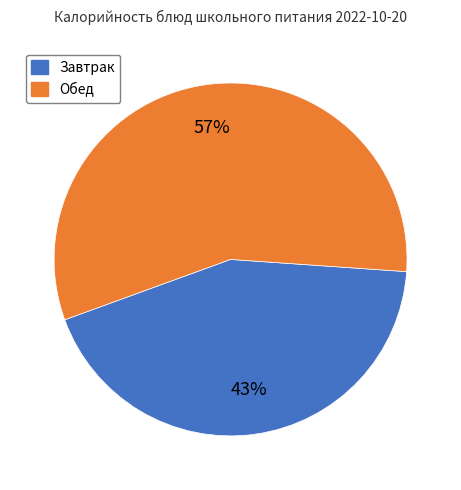

Is there a majority slice in this chart?

Yes